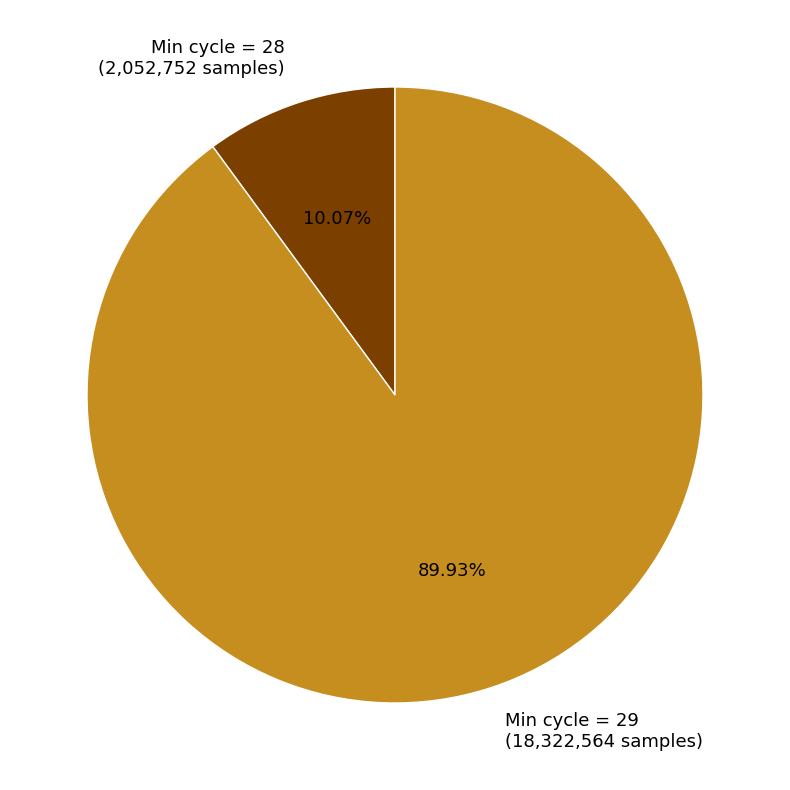

How many segments does this pie chart have?

2